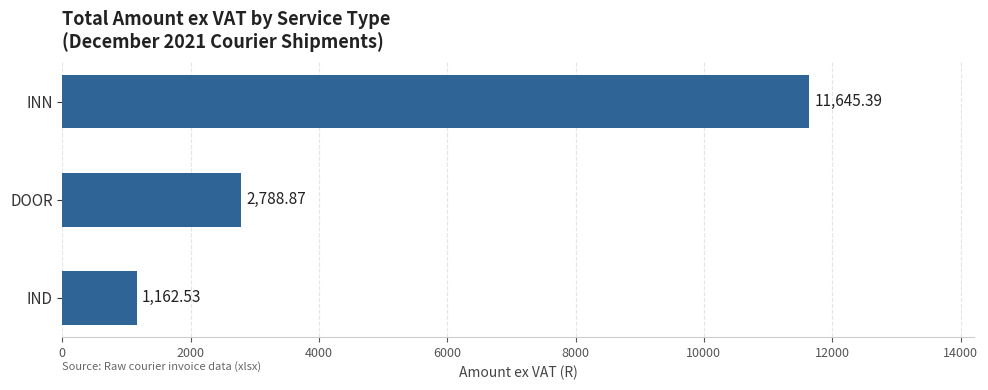

Where is the data nearest to the value 6403?

DOOR